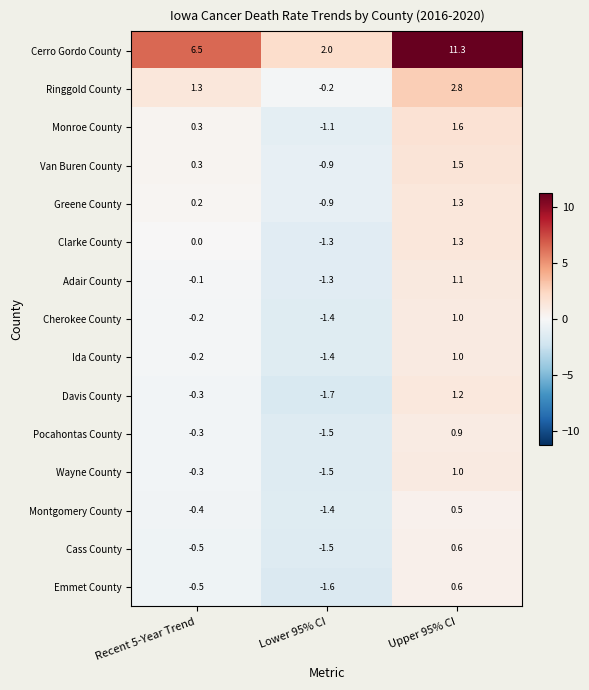

What is the approximate value of Wayne County at Recent 5-Year Trend?

-0.3